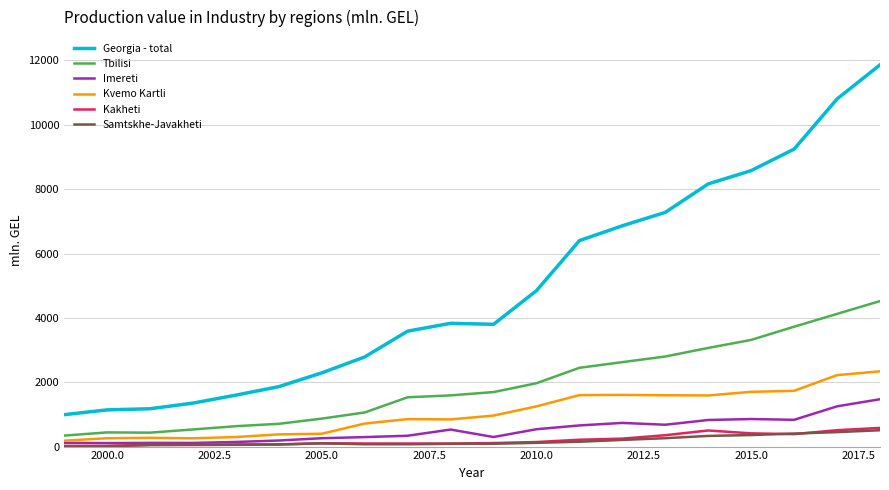

How many values in the Georgia - total series exceed 3831?

10